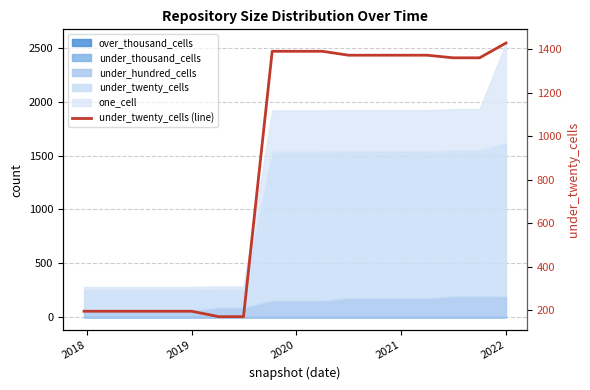

What is the difference between the second highest and second lowest values?

1219